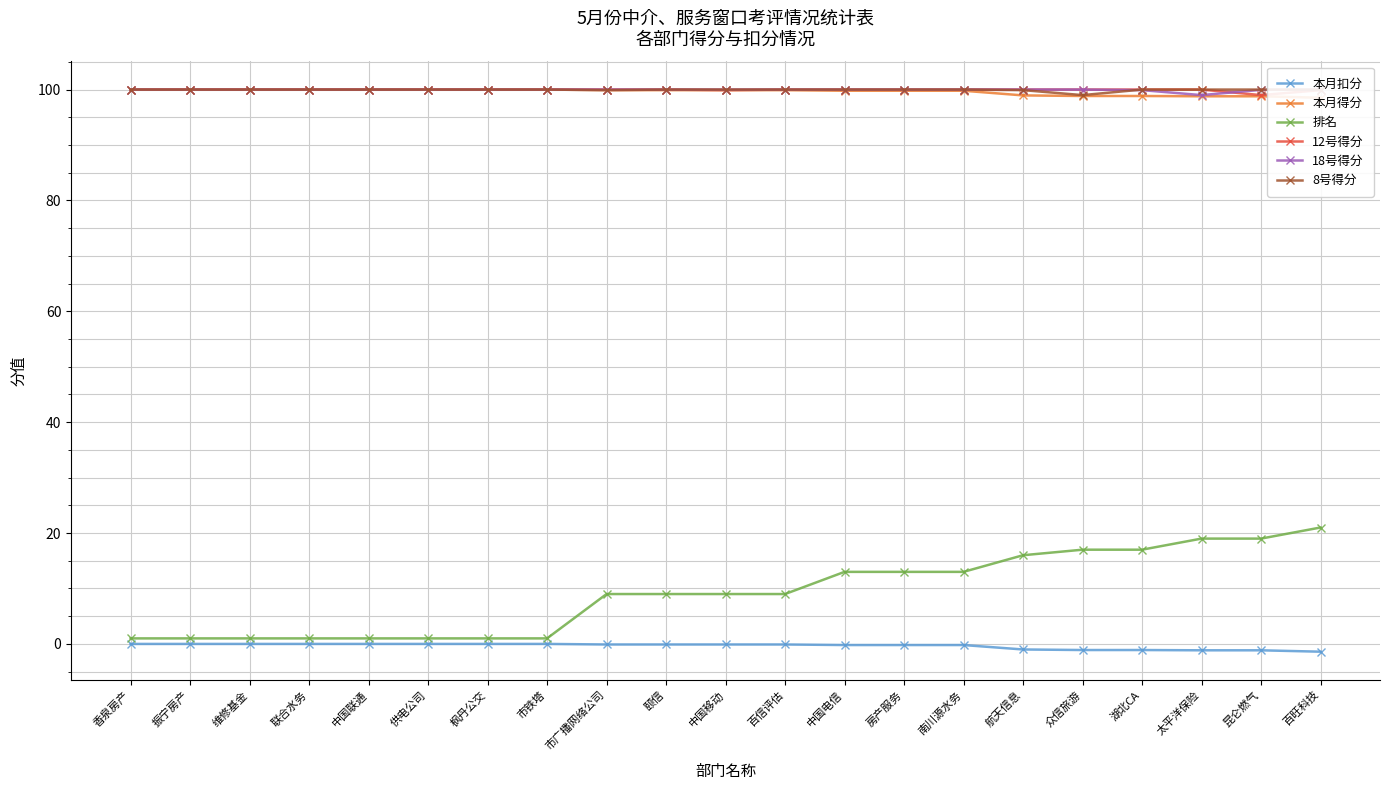

What is the total value across all series at 市广播网络公司?

408.7